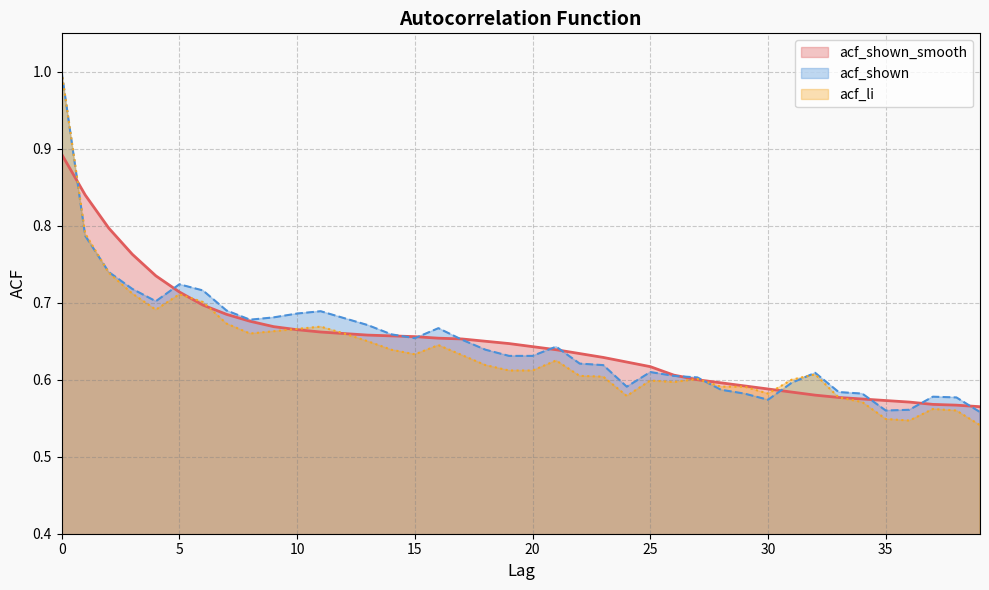

List the labels in order of acf_shown value, largest first.

0, 1, 2, 5, 3, 6, 4, 7, 11, 10, 9, 12, 8, 13, 16, 14, 15, 17, 21, 18, 19, 20, 22, 23, 25, 32, 26, 27, 31, 24, 28, 33, 29, 34, 37, 38, 30, 36, 35, 39